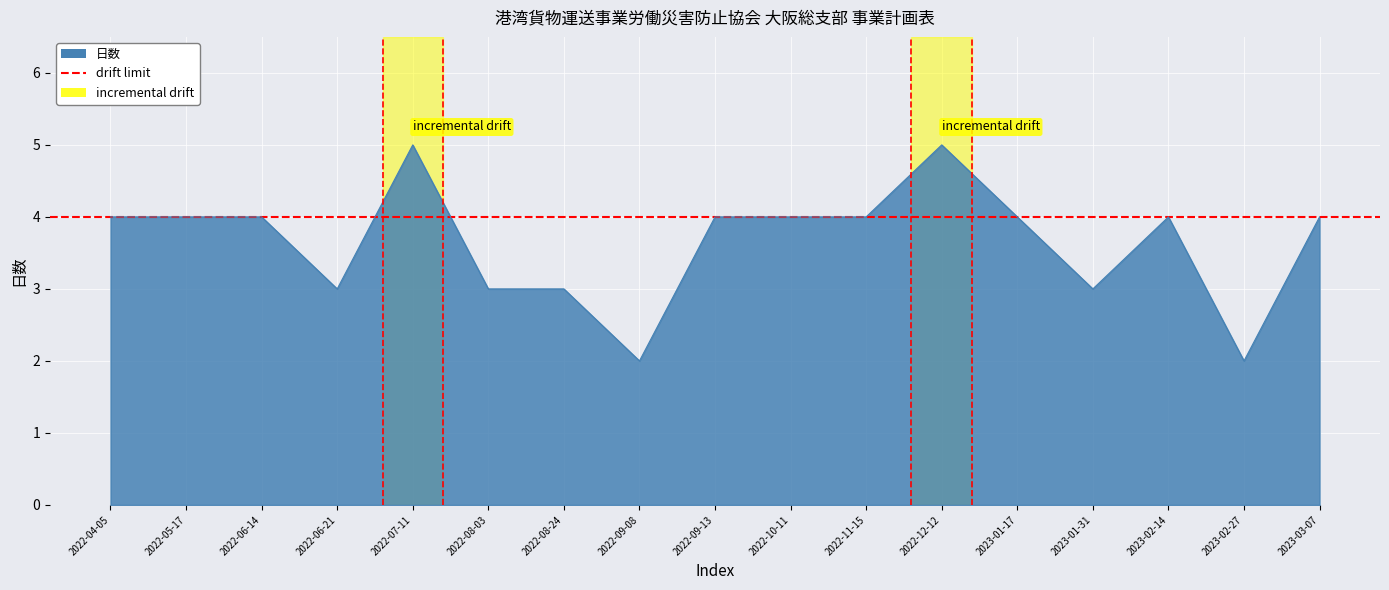

The chart shows a value of 1 at 2023-02-27. True or false?

False